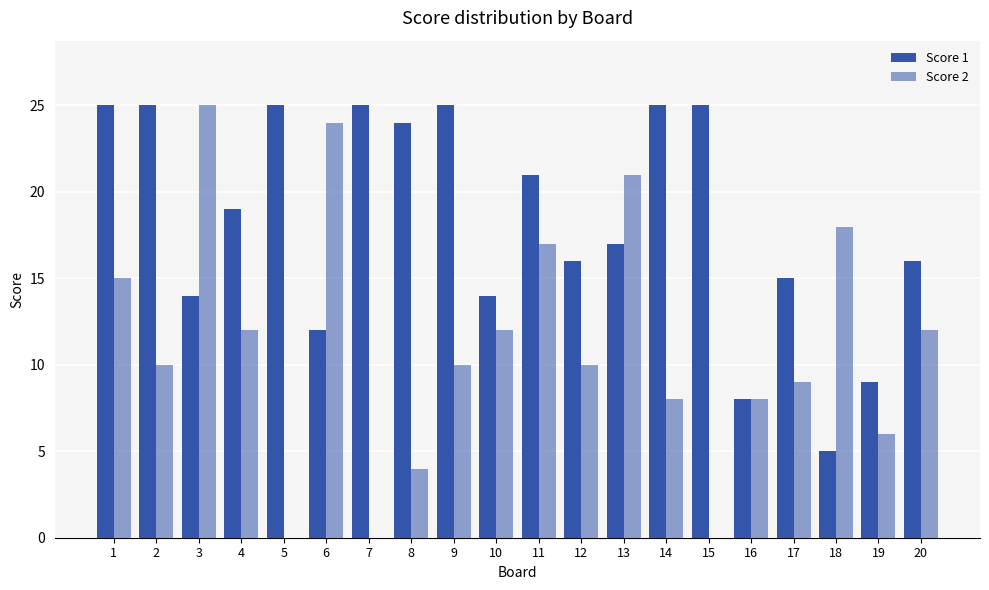

What is the sum of all Score 1 values?

365